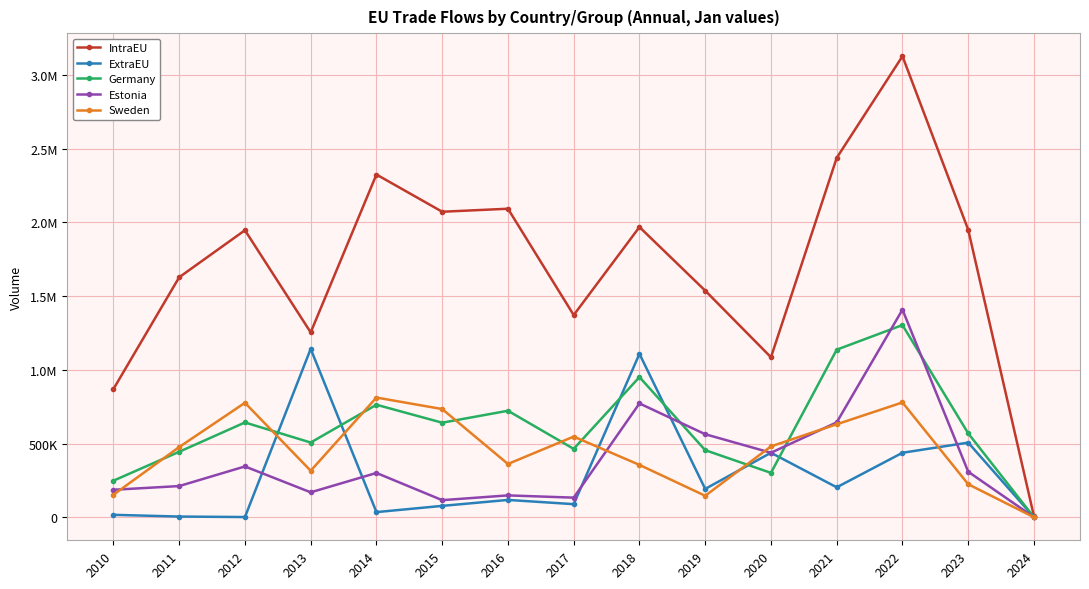

At which category is the sum across all series the highest?

2022